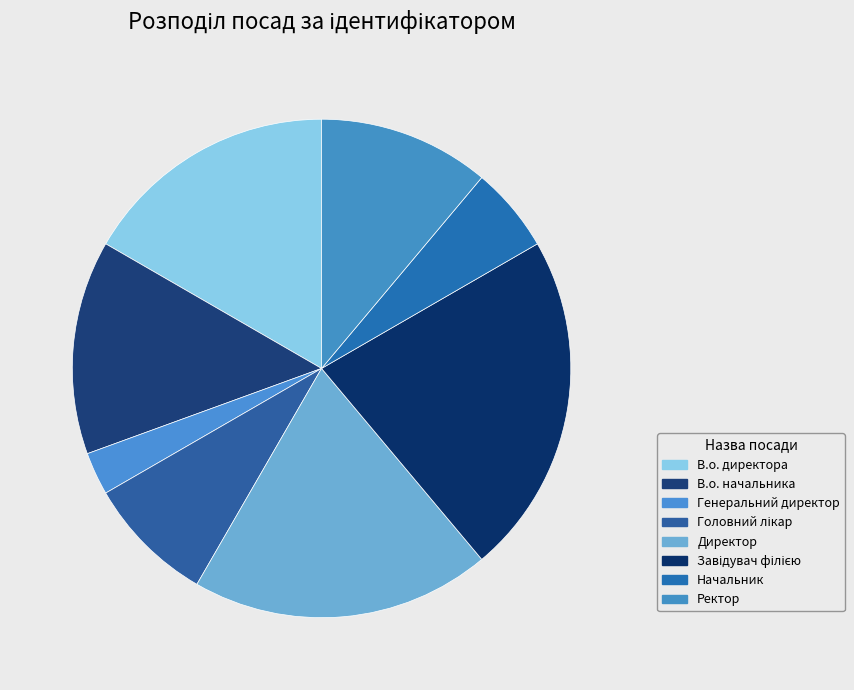

How many slices are in this pie chart?

8